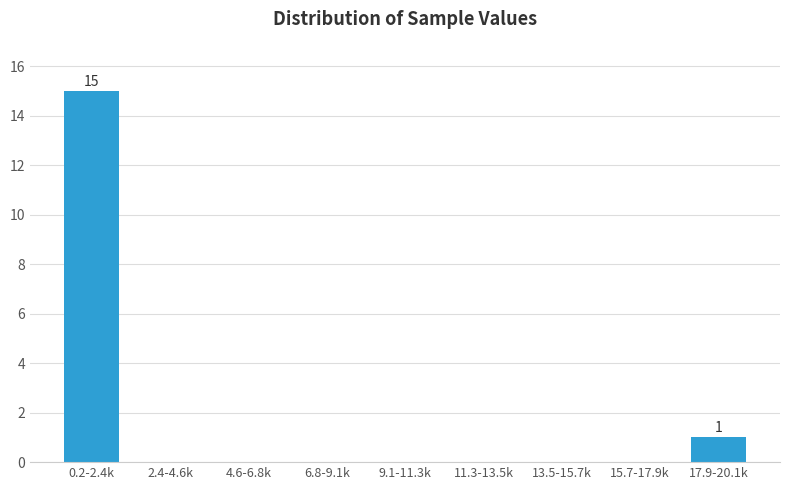

Reading left to right, transcribe all the data shown in this chart.

0.2-2.4k=15	2.4-4.6k=0	4.6-6.8k=0	6.8-9.1k=0	9.1-11.3k=0	11.3-13.5k=0	13.5-15.7k=0	15.7-17.9k=0	17.9-20.1k=1